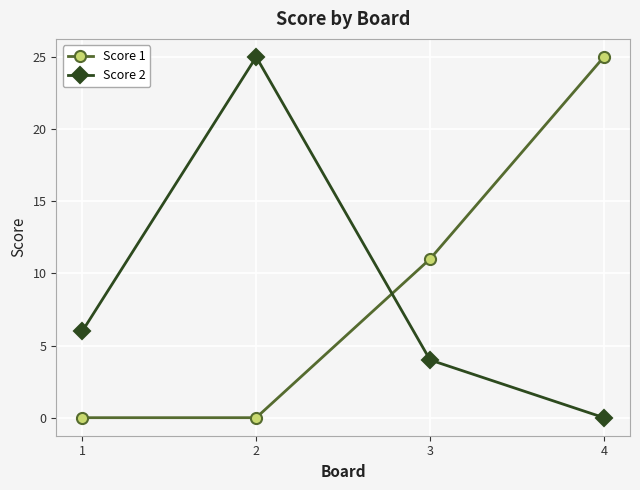

Does the chart display data point markers on the line(s)?

Yes